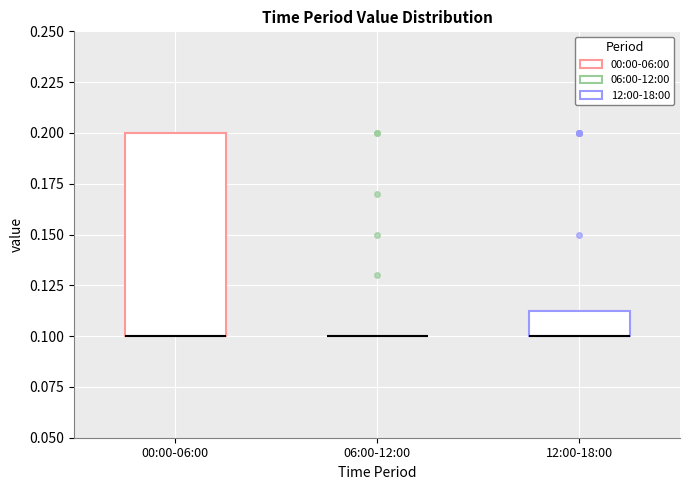

Where is the lower edge of the box for 12:00-18:00 on the y-axis? The values are not printed on the chart, so give them approximately, as read against the axis.

0.100